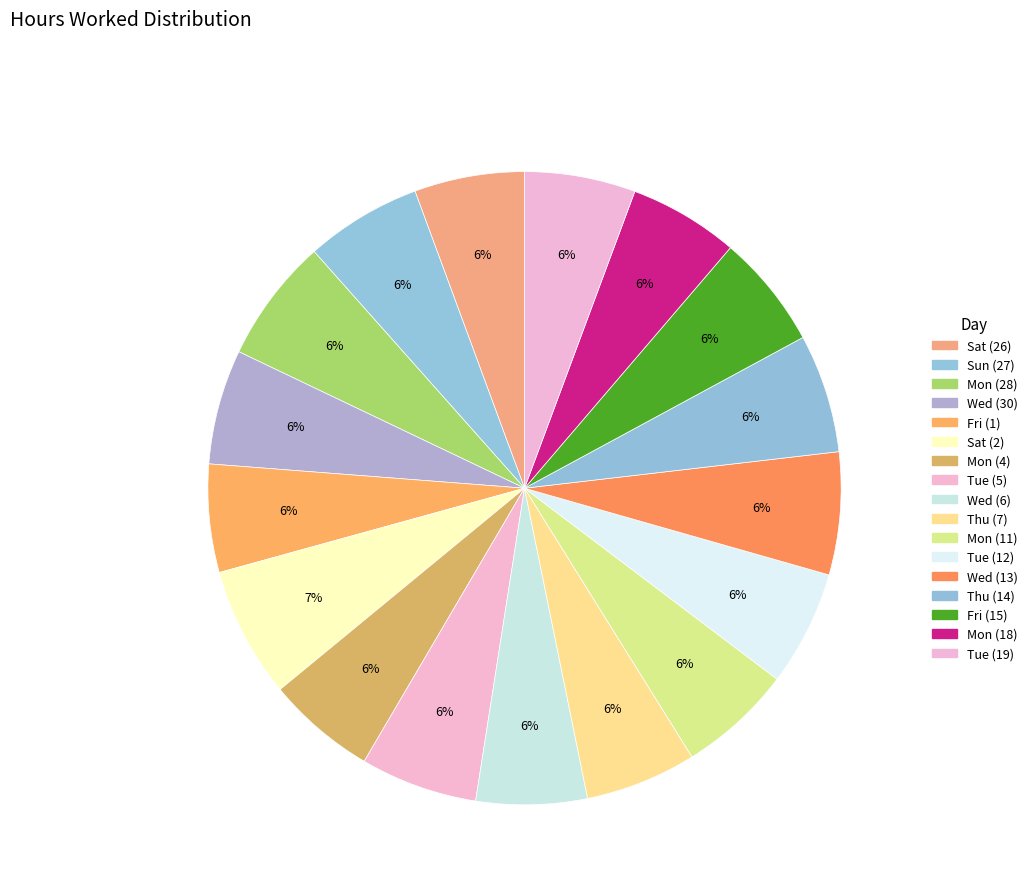

Approximately how many times larger is the value at Tue (19) compared to Wed (13)?

0.9